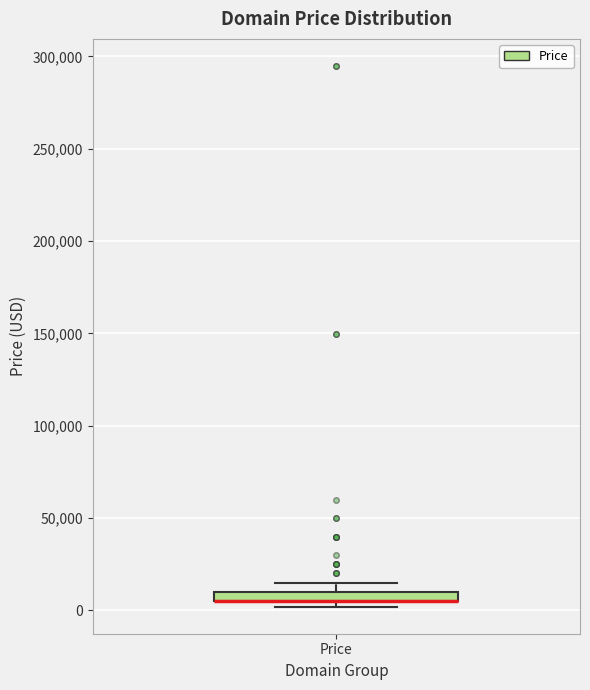

Where is the upper edge of the box for Price on the y-axis? The values are not printed on the chart, so give them approximately, as read against the axis.

10000